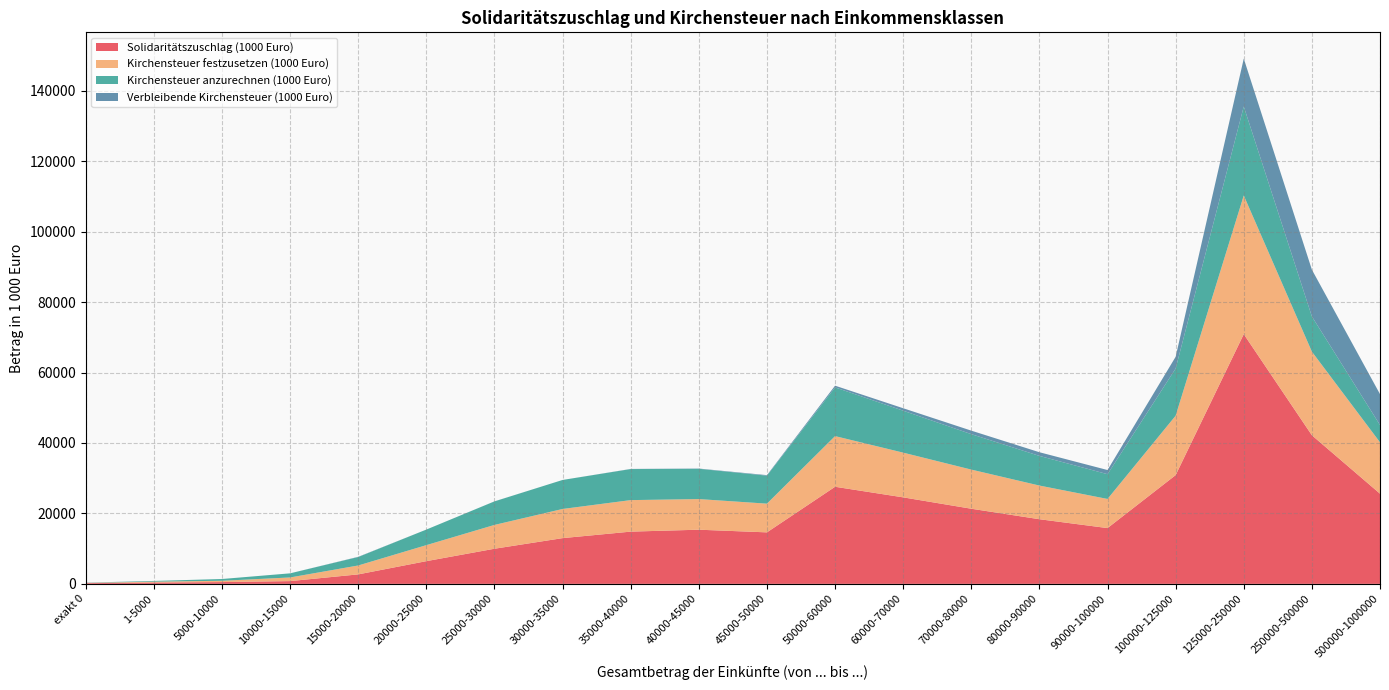

What is the difference between the maximum and minimum values in the Kirchensteuer anzurechnen (1000 Euro) series?

25263